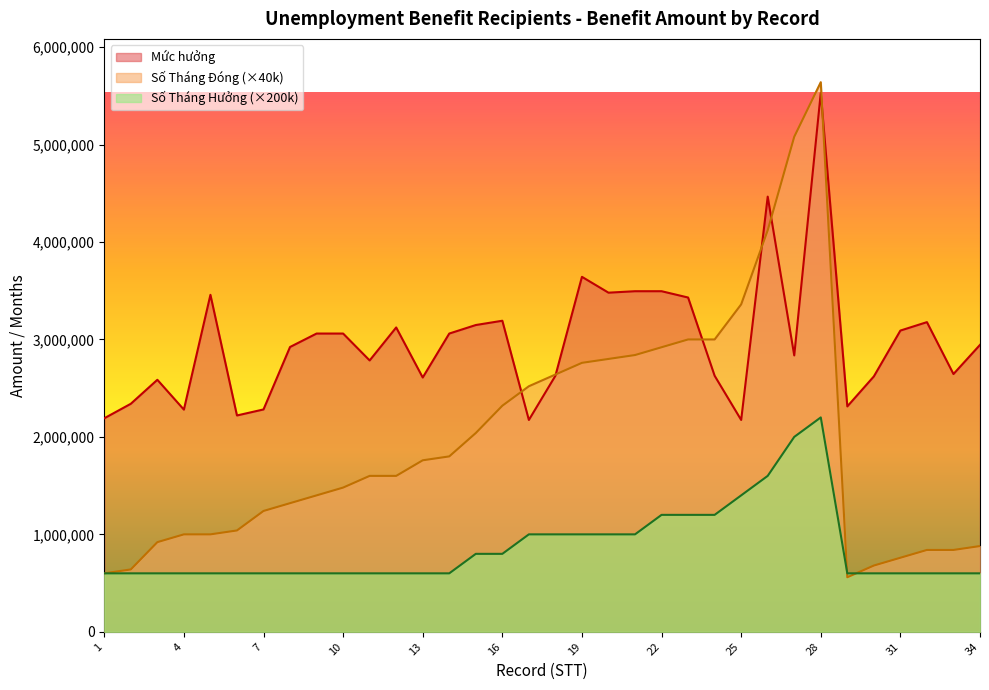

True or false: Mức hưởng has more than 0 interior local peaks.

True